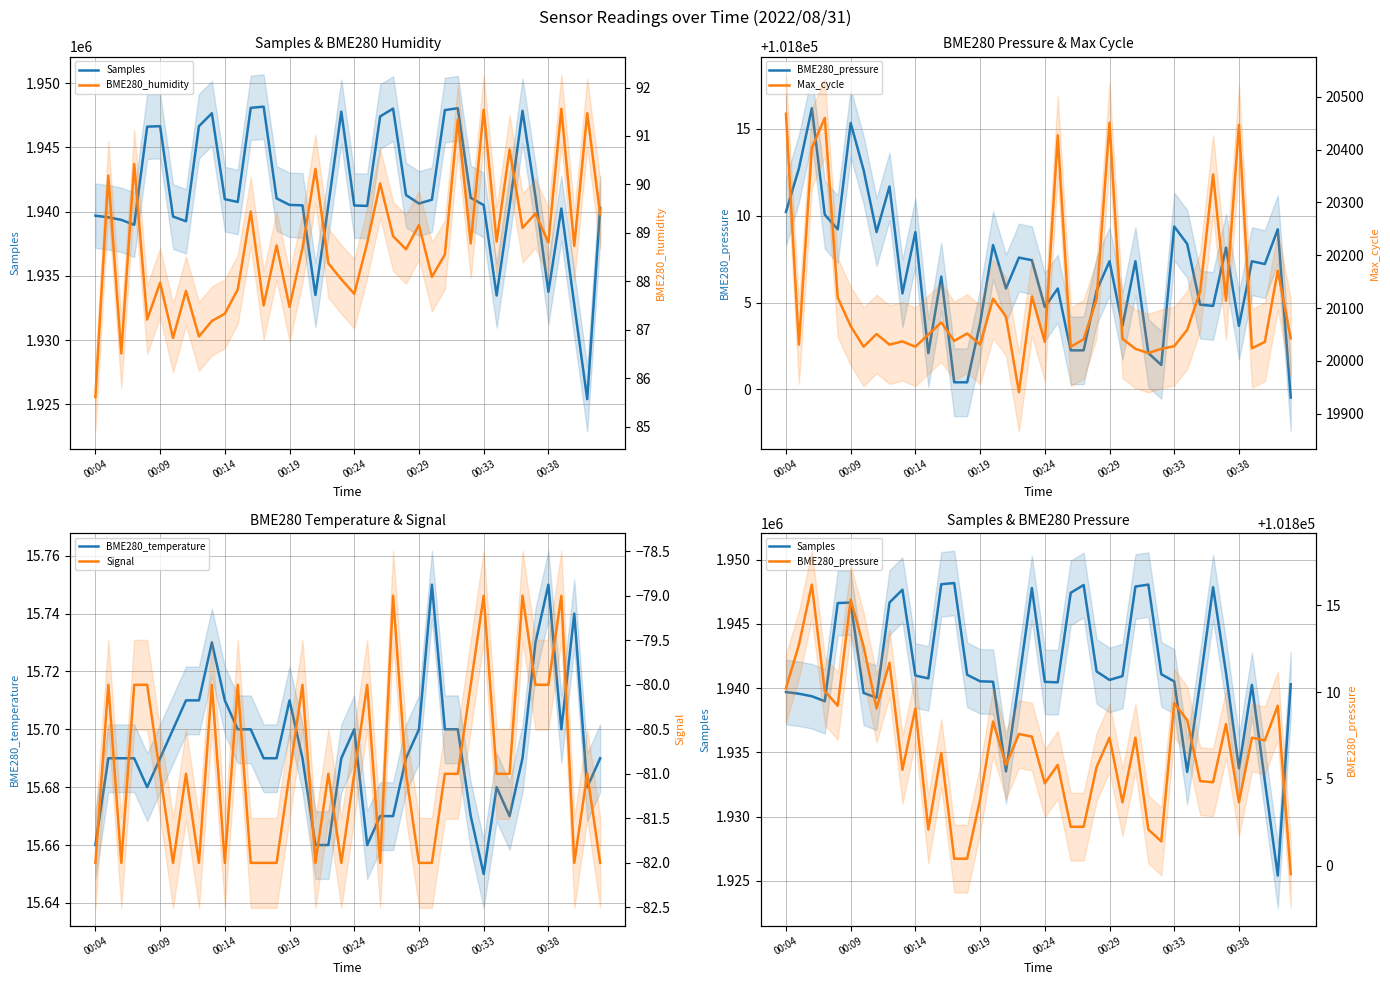

How many interior local peaks does the Samples series have?

8